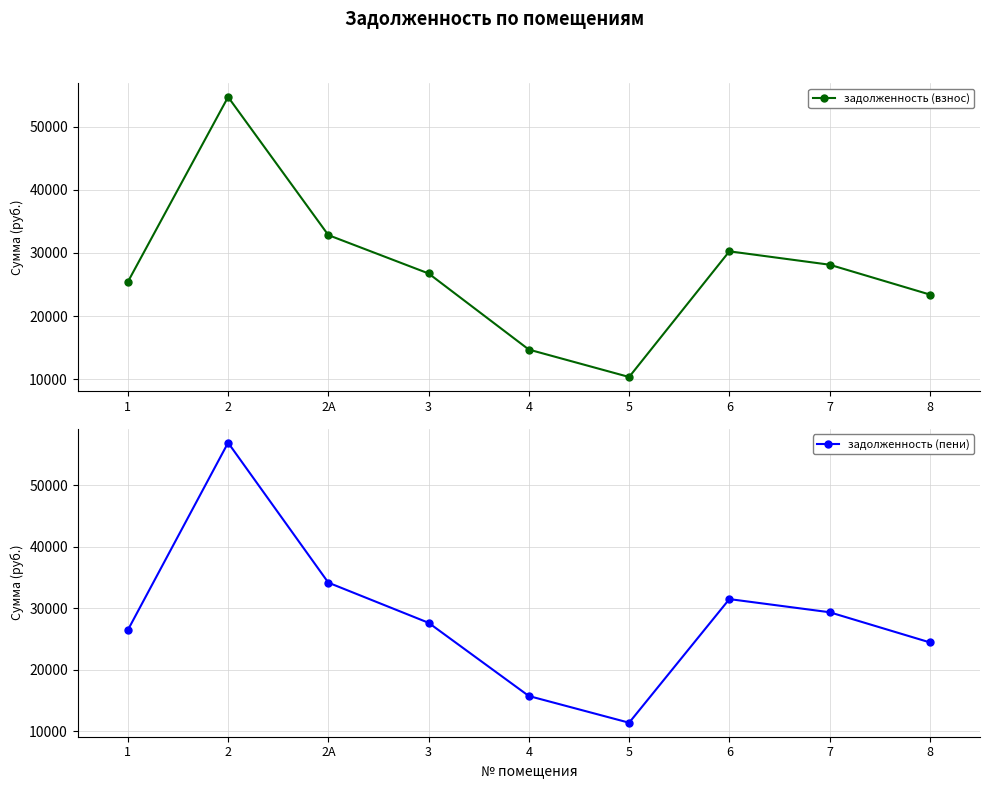

In задолженность (пени), how many points are lower than both neighbors (excluding endpoints)?

1